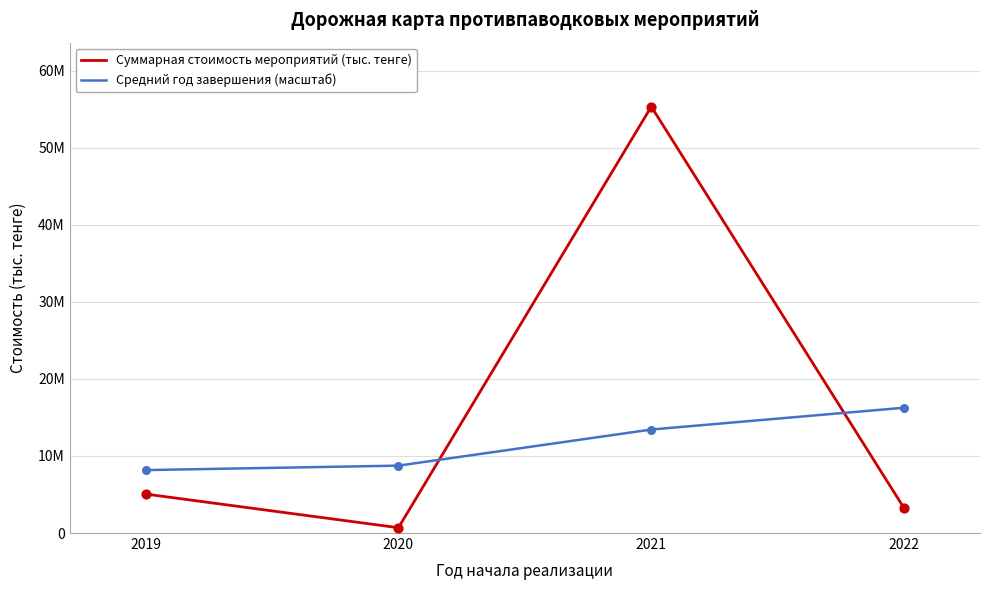

Which series has the largest total across all categories?

Суммарная стоимость мероприятий (тыс. тенге)